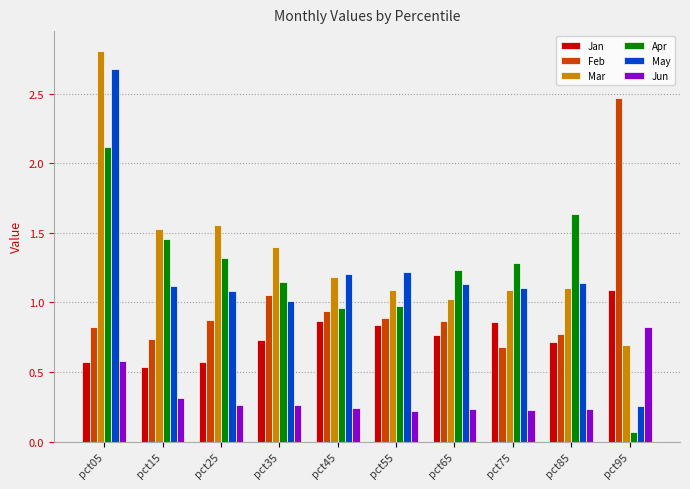

Is the value of Apr at pct35 greater than the value of Jan at pct65?

Yes